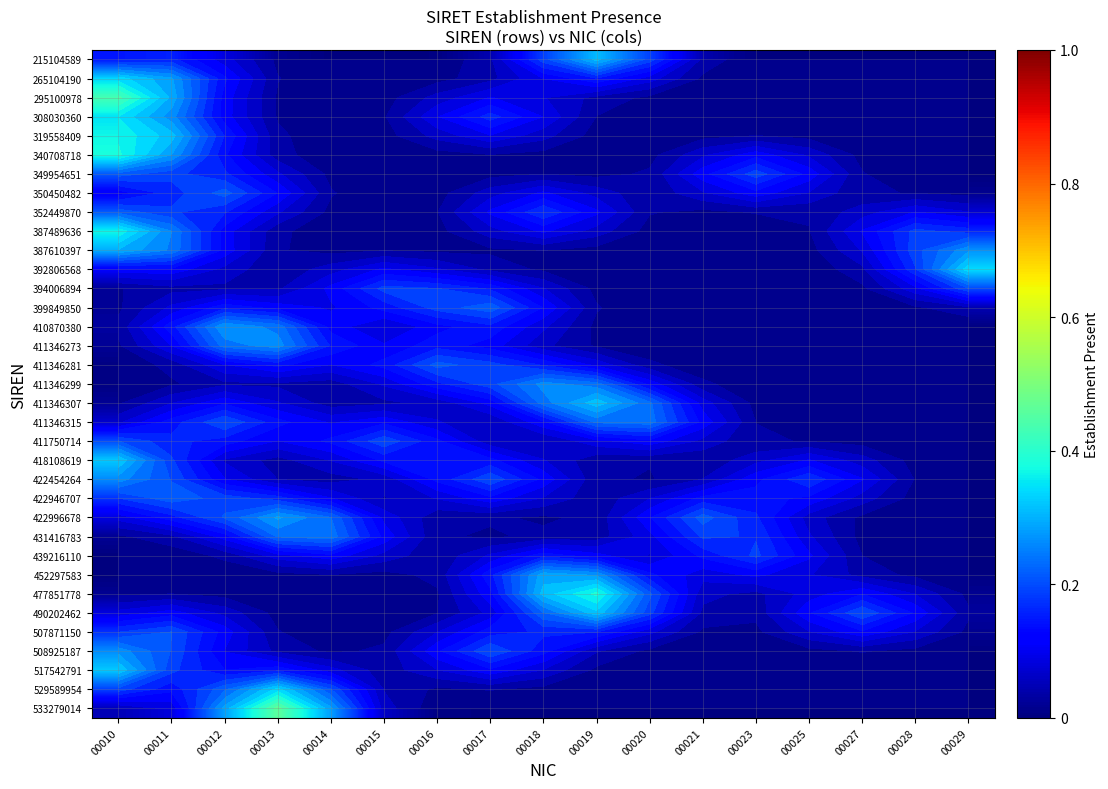

What is the difference between the highest and lowest values at 00018?

0.3